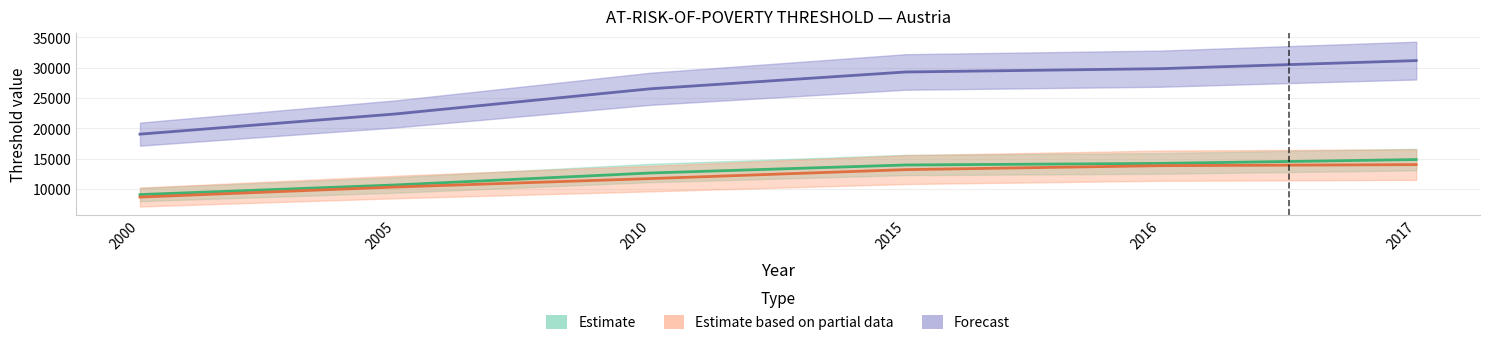

What are all the series names shown in the legend?

Estimate, Estimate based on partial data, Forecast